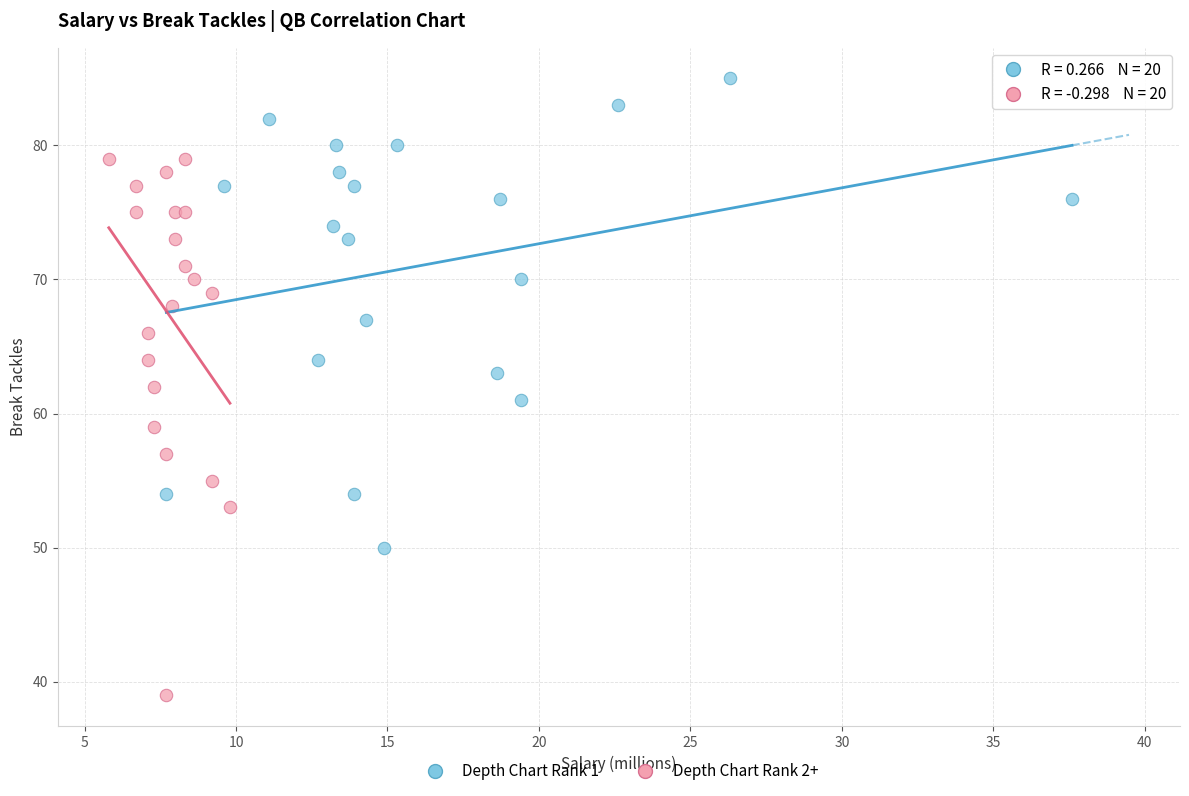

Which series reaches the minimum Y coordinate?

Depth Chart Rank 2+